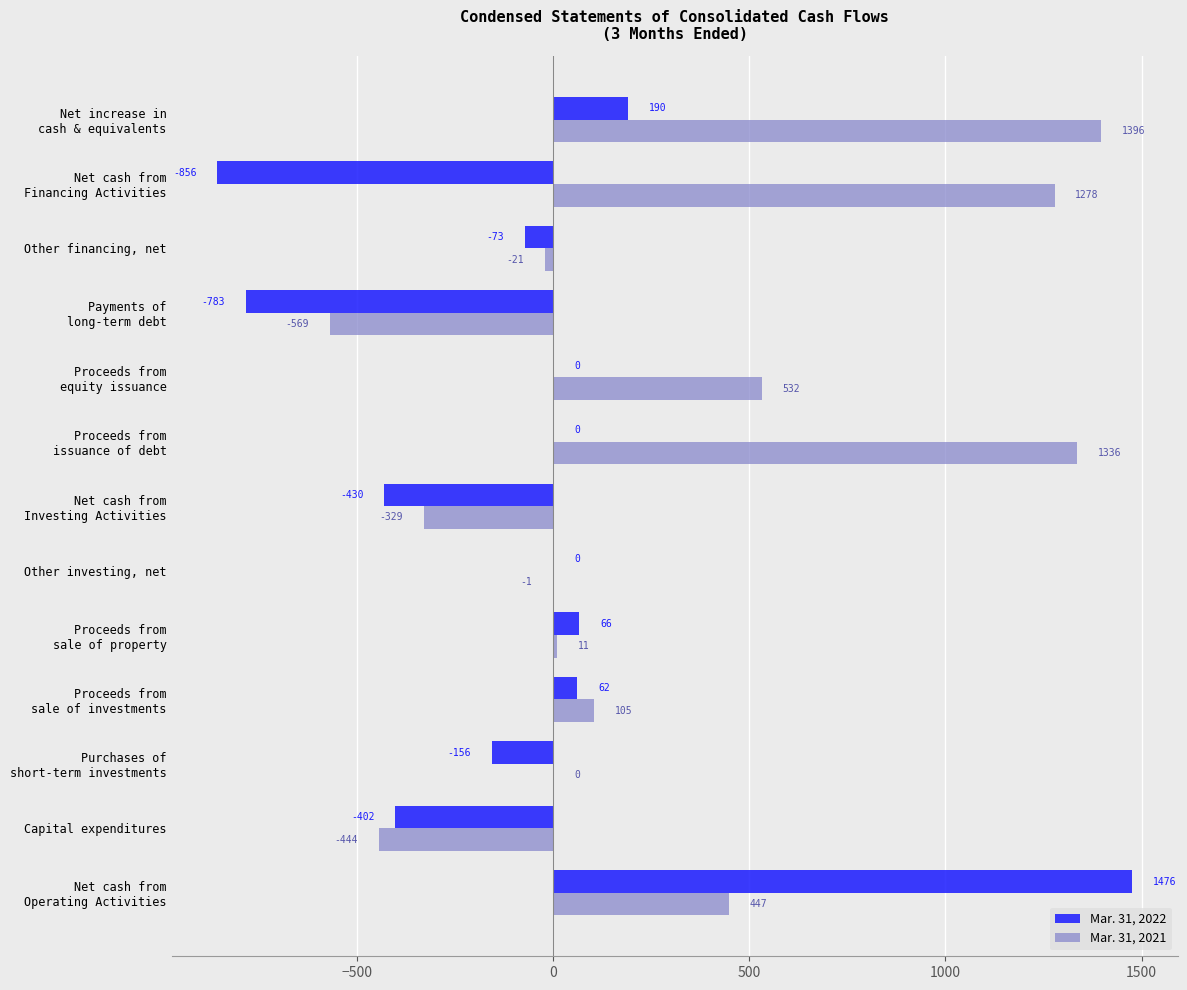

Which series has the largest total across all categories?

Mar. 31, 2021